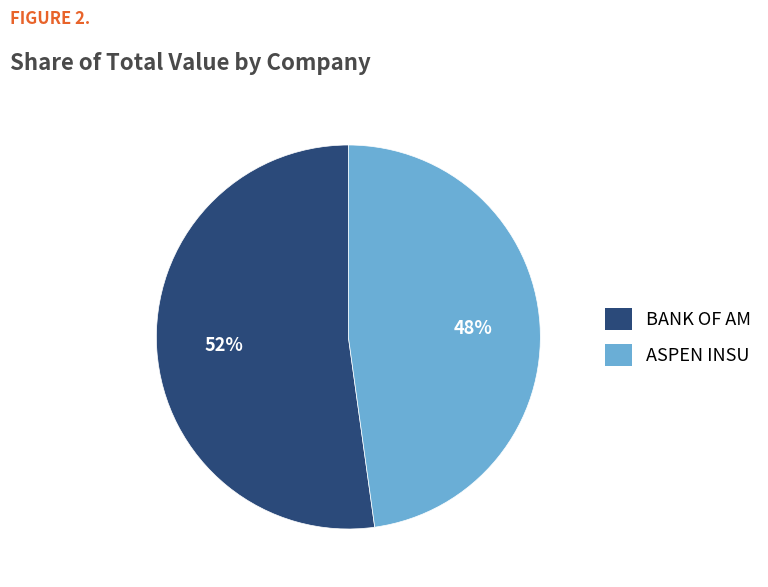

True or false: ASPEN INSU accounts for 48% of the total.

True